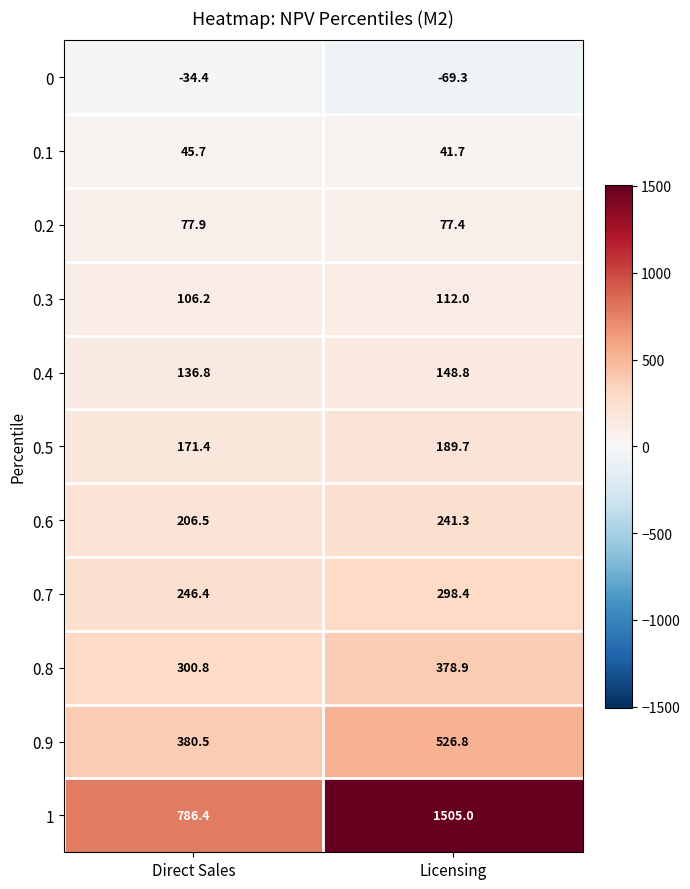

What is the sum of all 0.5 values?

361.1